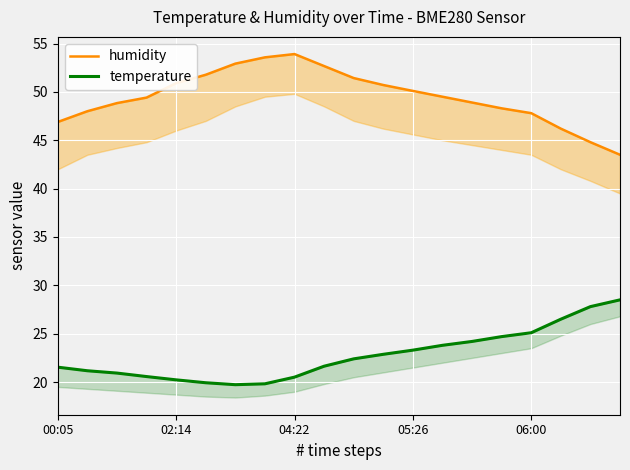

List the series in order of their peak value, highest first.

humidity, temperature